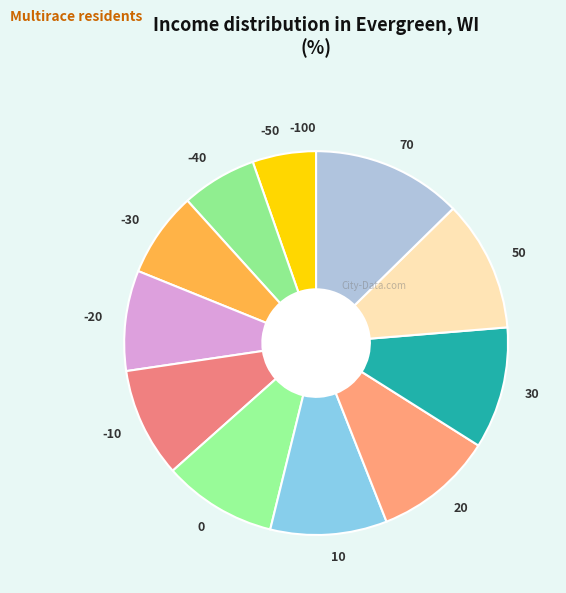

True or false: 20 accounts for 18% of the total.

False